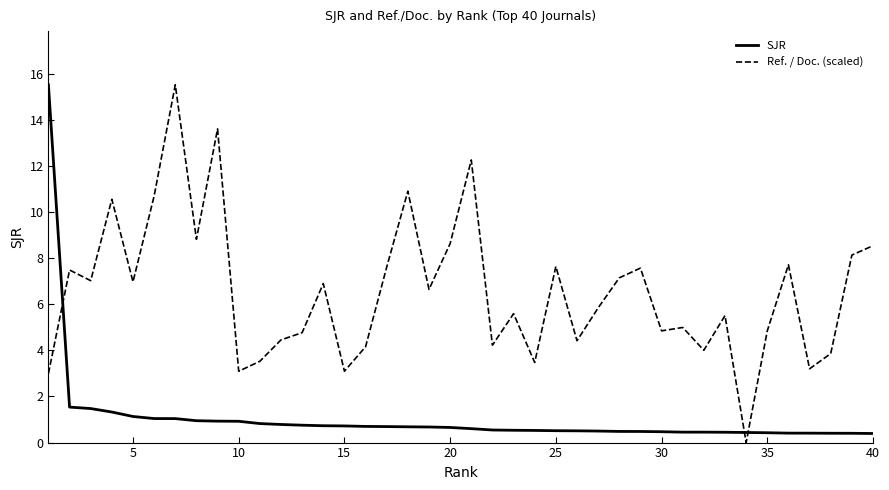

Which series has the largest total across all categories?

Ref. / Doc. (scaled)